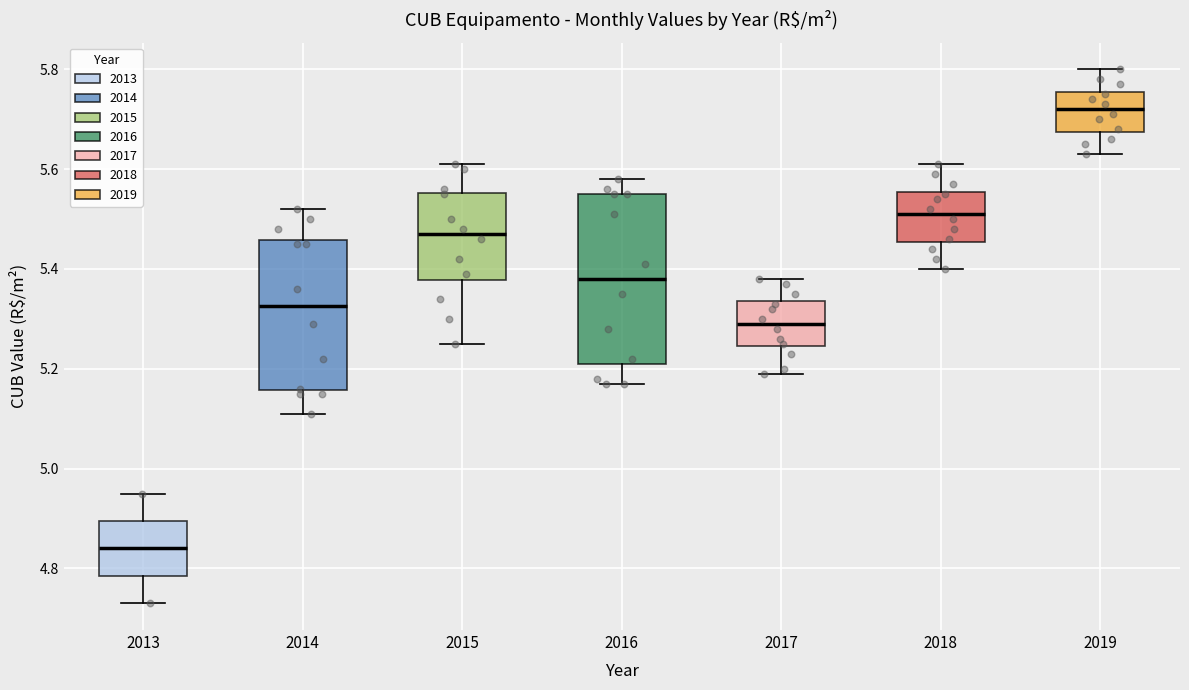

Which box is the tallest, from its lower edge to its upper edge?

2016